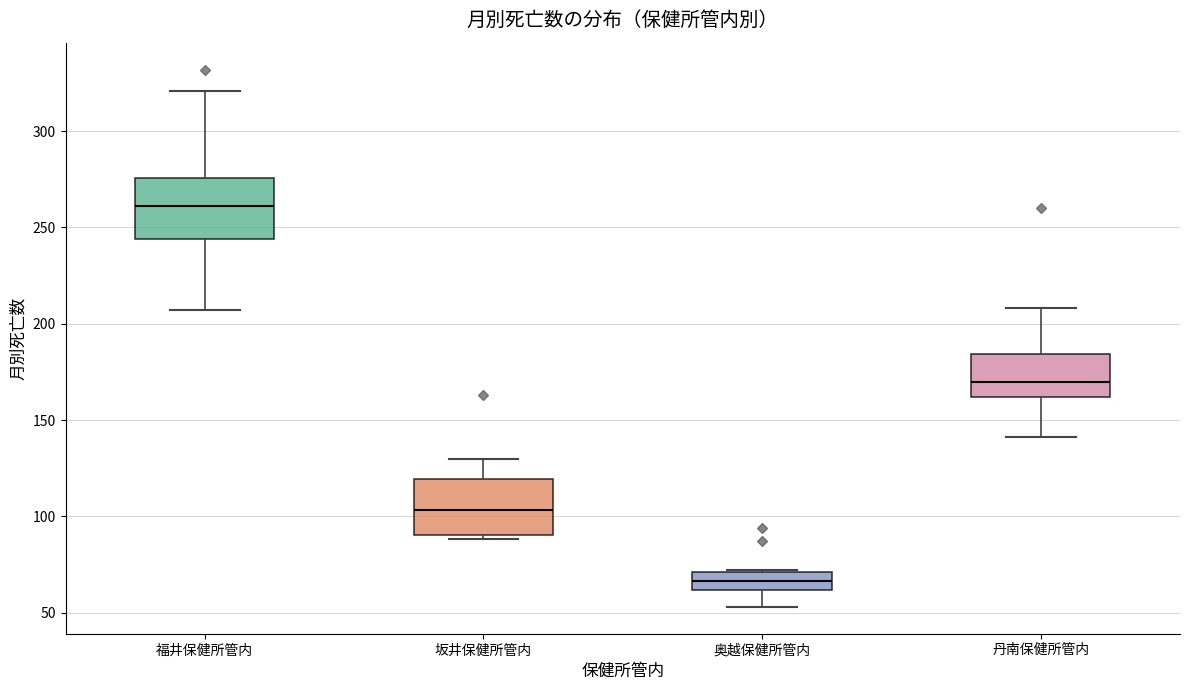

Which box's median line is the highest?

福井保健所管内